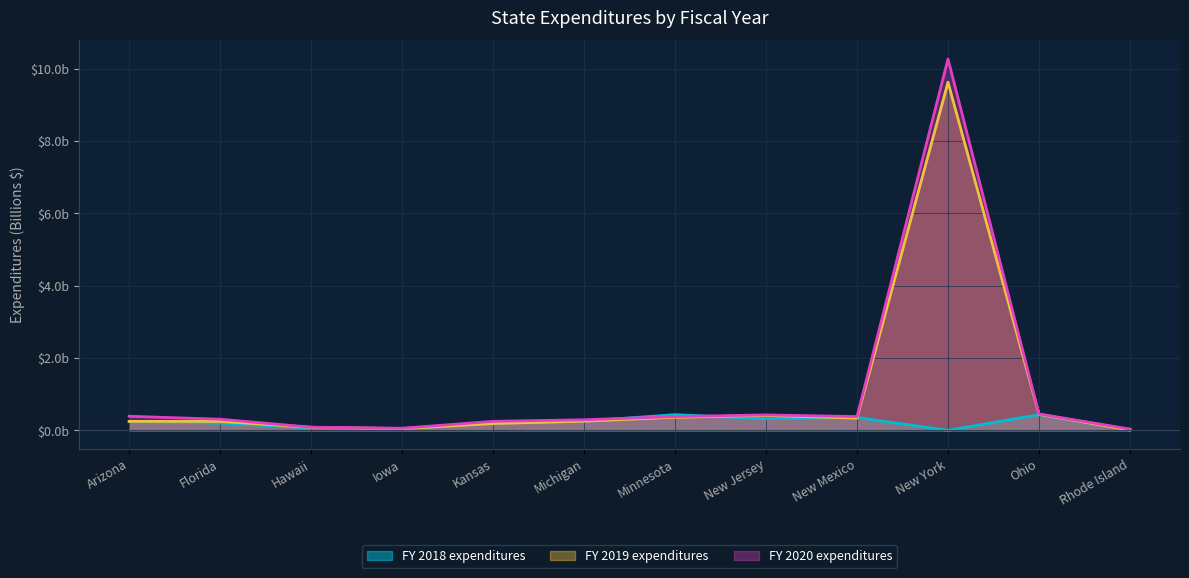

What is the label of the 9th point from the right?

Iowa